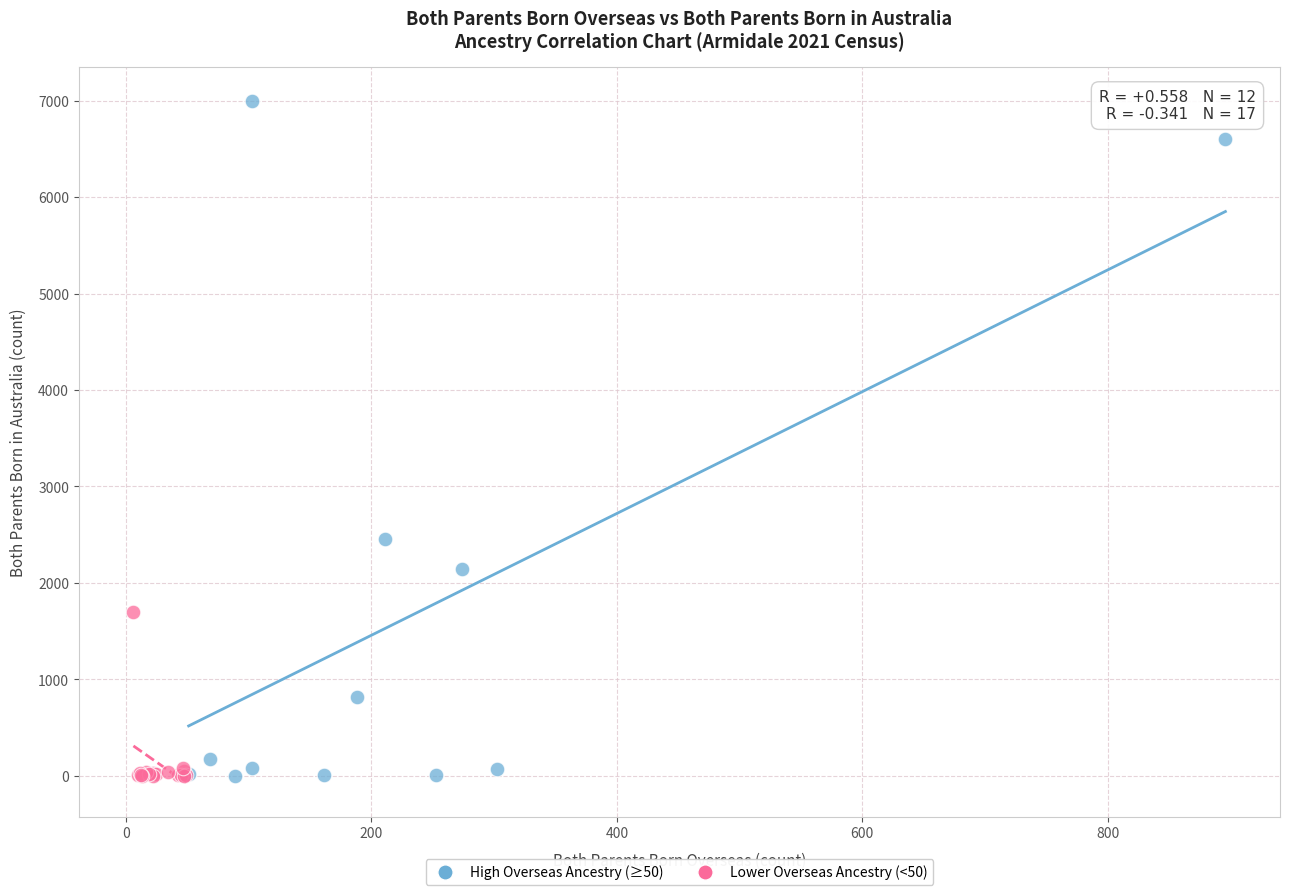

Which series has the widest spread of Y values?

High Overseas Ancestry (≥50)